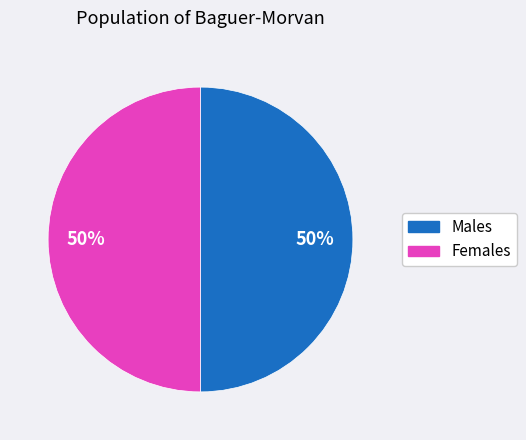

To the nearest percent, what is the average slice percentage?

50%